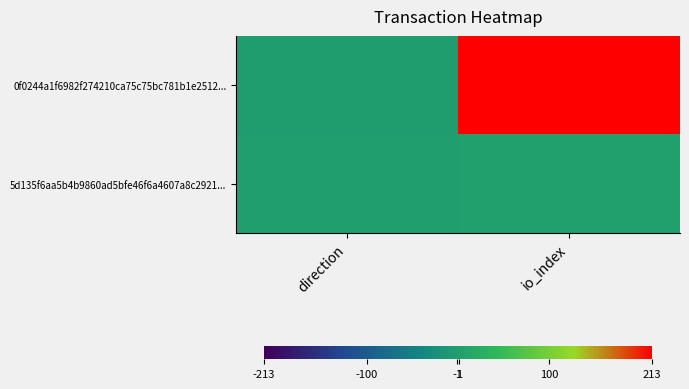

At which category is the sum across all series the highest?

io_index